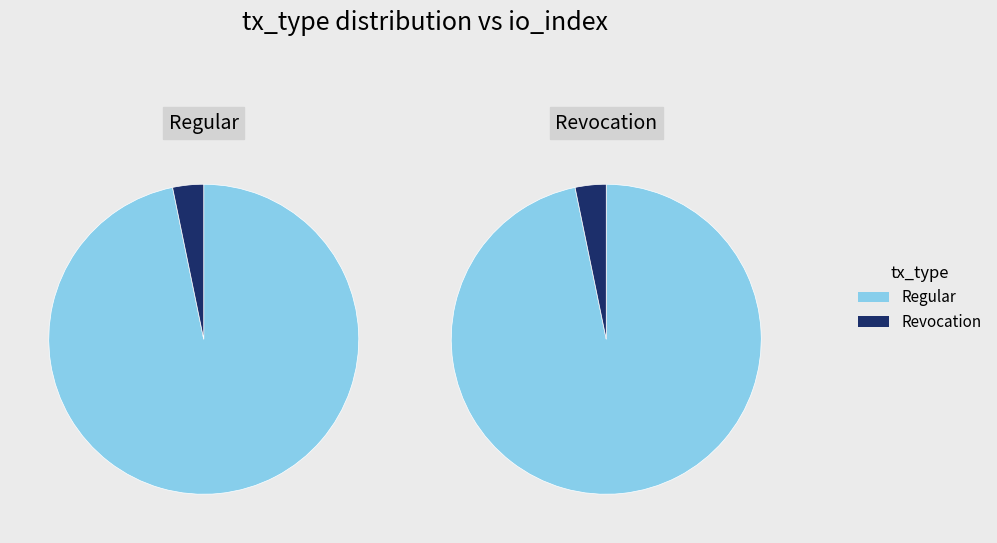

What portion of the pie excludes Revocation?

96.8%